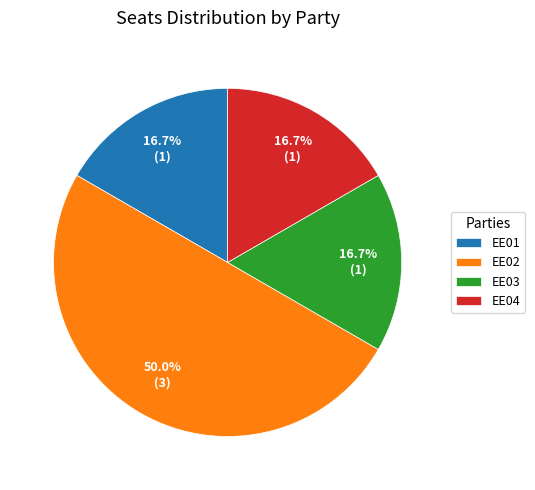

Does EE04 represent more than half of the total?

No